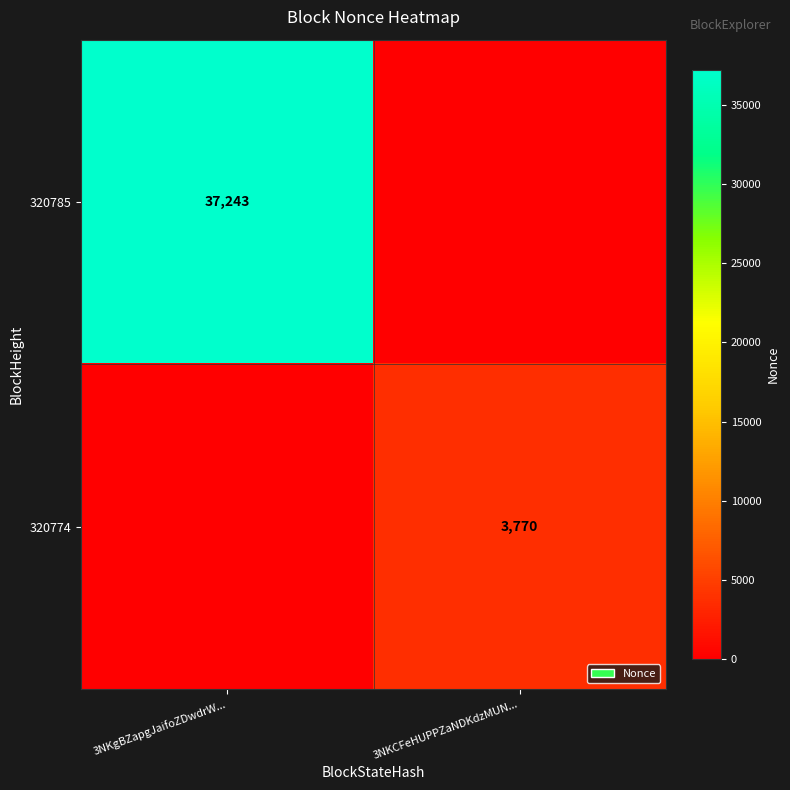

The 320774 series shows 3770 at 3NKCFeHUPPZaNDKdzMUN.... True or false?

True